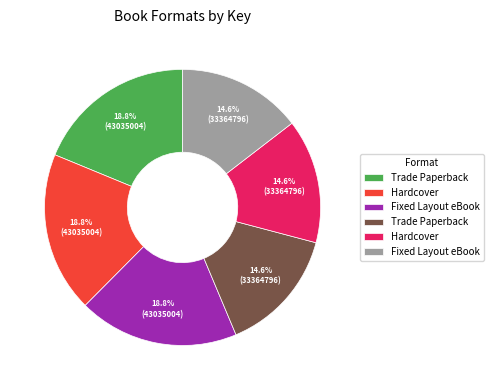

Does any single category account for the majority?

No